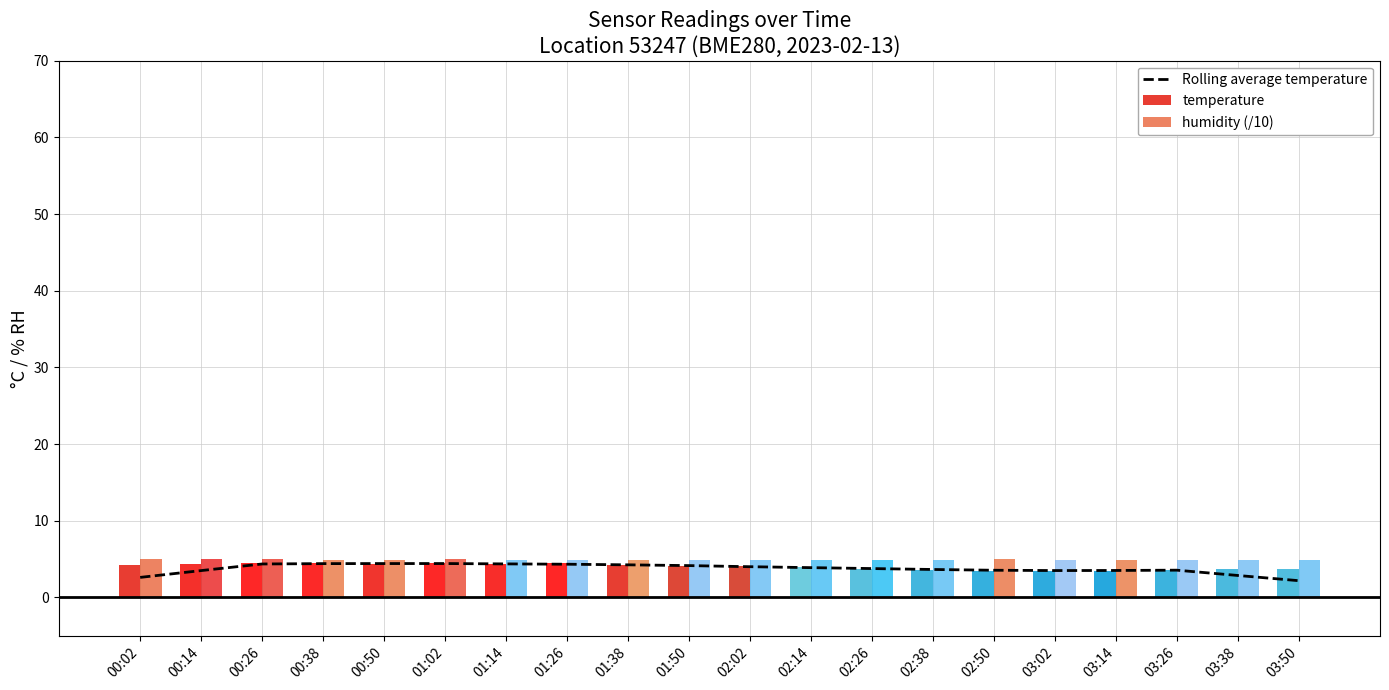

True or false: the data shows 1.0 at 02:50.

False